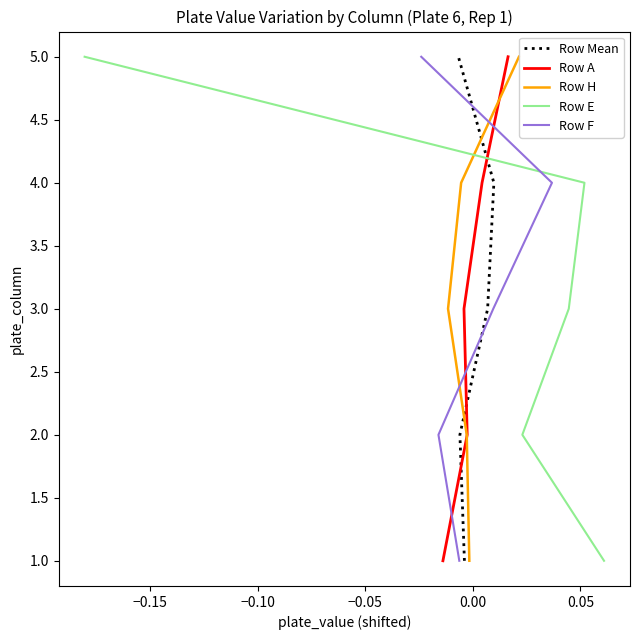

How many data points in Row A are above 3?

2